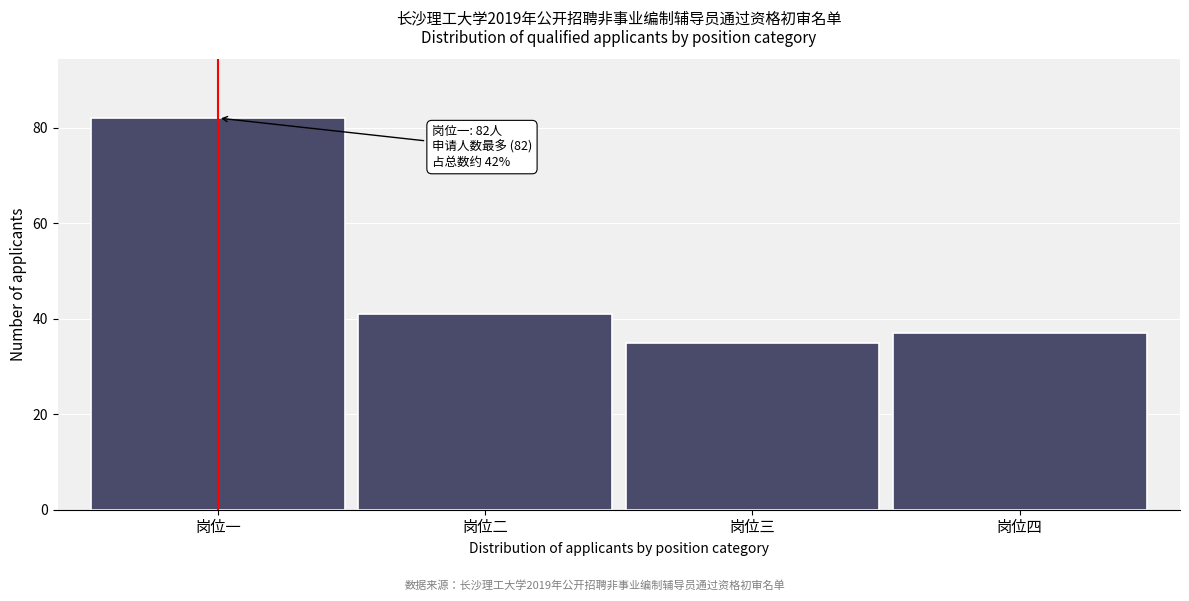

Reading left to right, list all the values displayed in this chart.

82	41	35	37